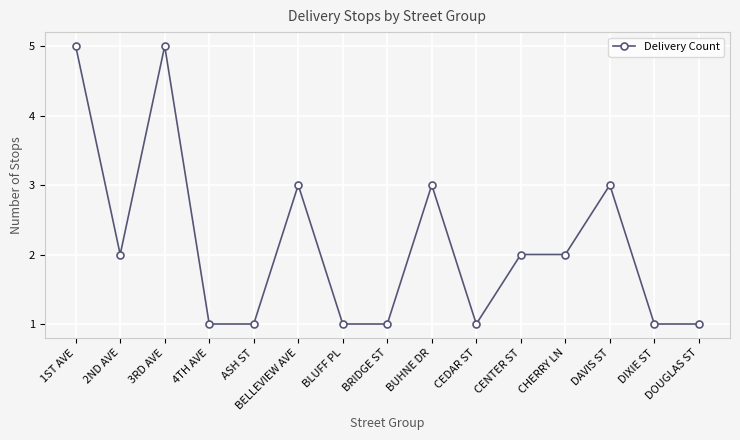

How many lines are shown in the chart?

1